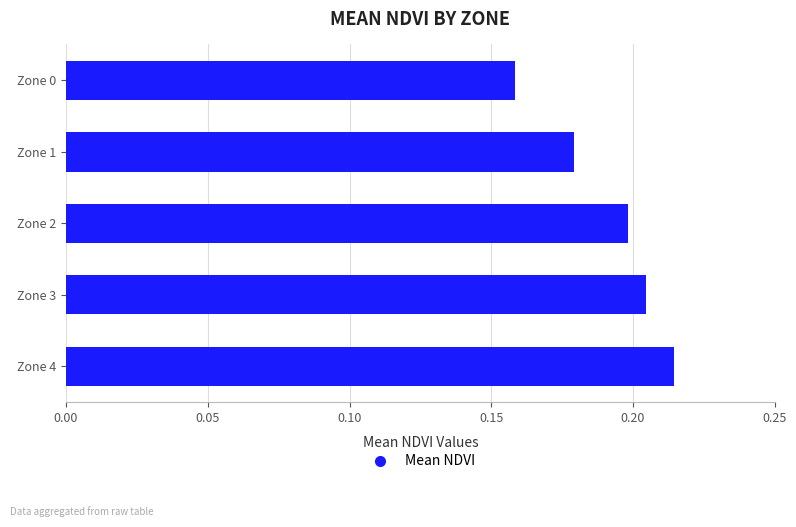

Rank the categories by value from highest to lowest.

Zone 4, Zone 3, Zone 2, Zone 1, Zone 0